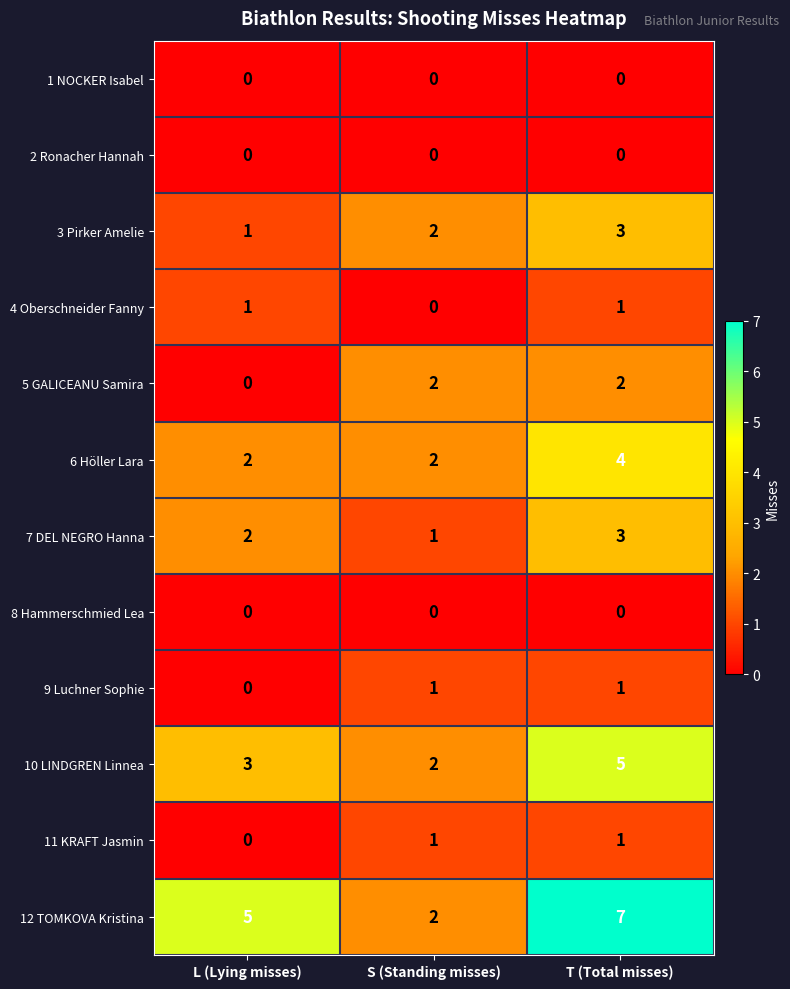

The 2 Ronacher Hannah series shows 0 at L (Lying misses). True or false?

True